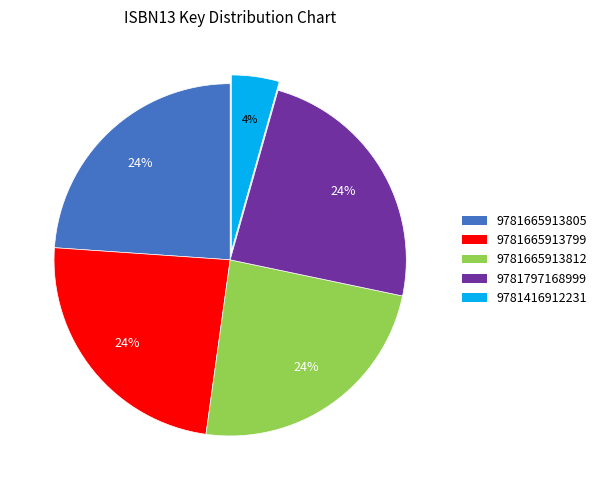

How many slices are in this pie chart?

5